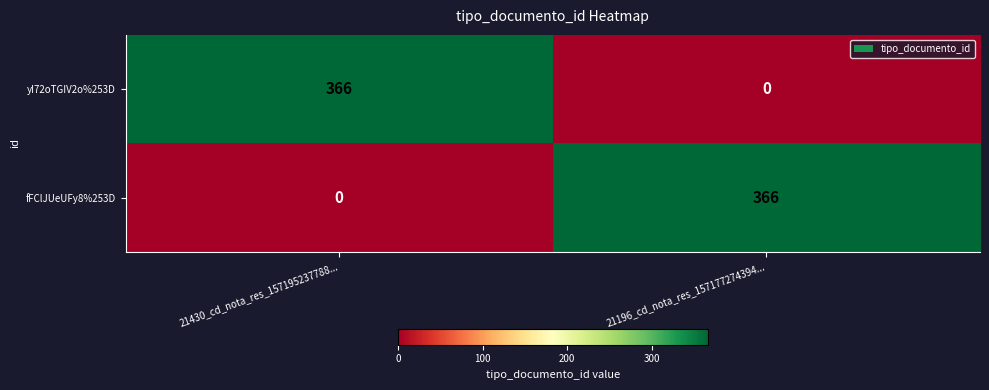

What is the sum of the yI72oTGIV2o%253D values at 21430_cd_nota_res_157195237788... and 21196_cd_nota_res_157177274394...?

366